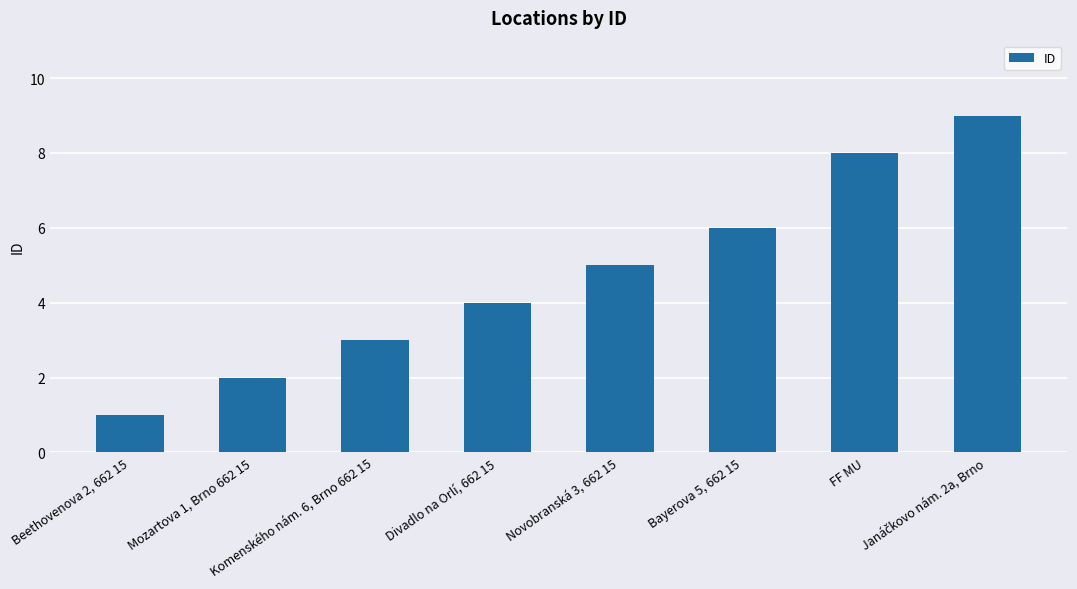

What is the change in value from Bayerova 5, 662 15 to FF MU?

+2